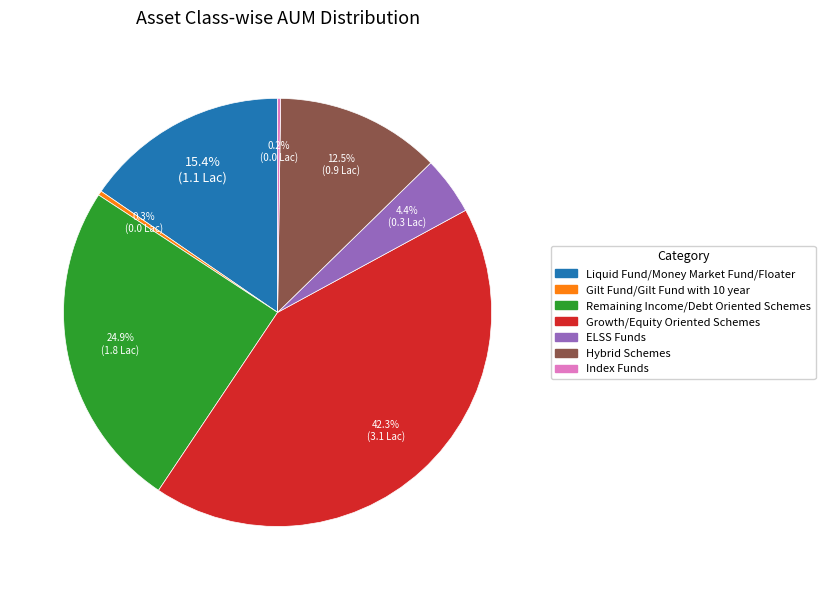

Is there any slice that represents more than half of the pie?

No